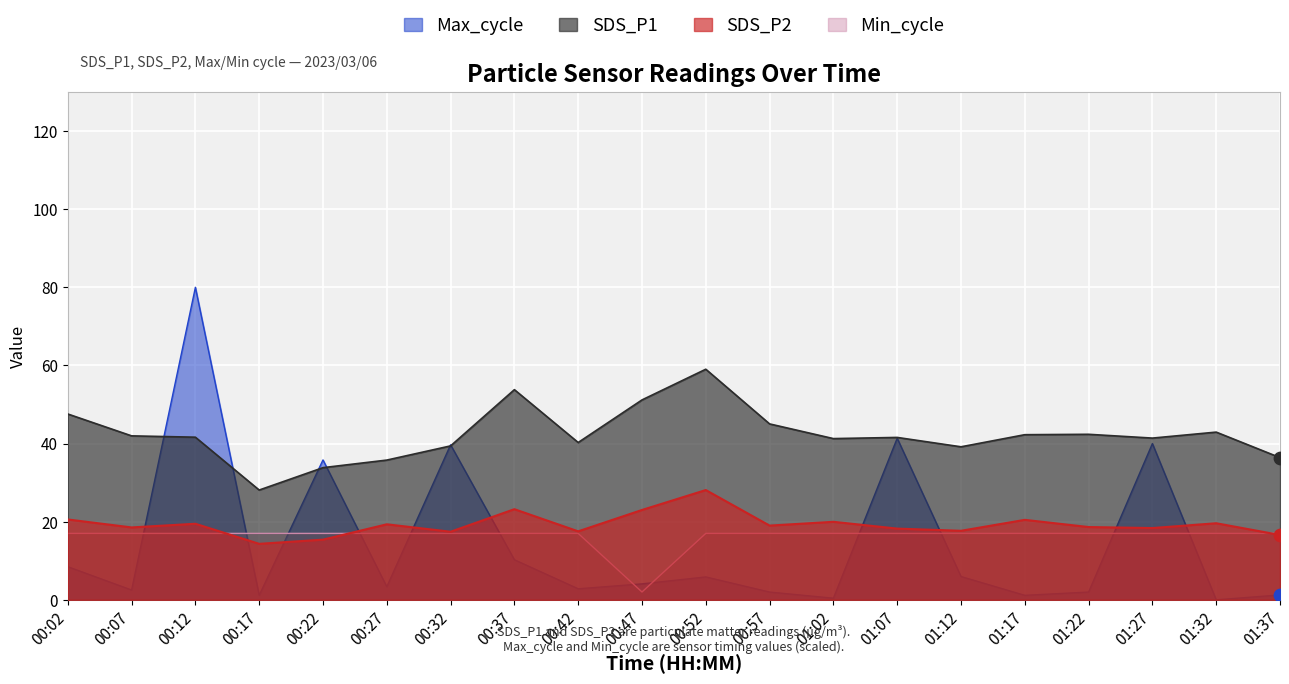

What are all the series names shown in the legend?

Max_cycle, SDS_P1, SDS_P2, Min_cycle